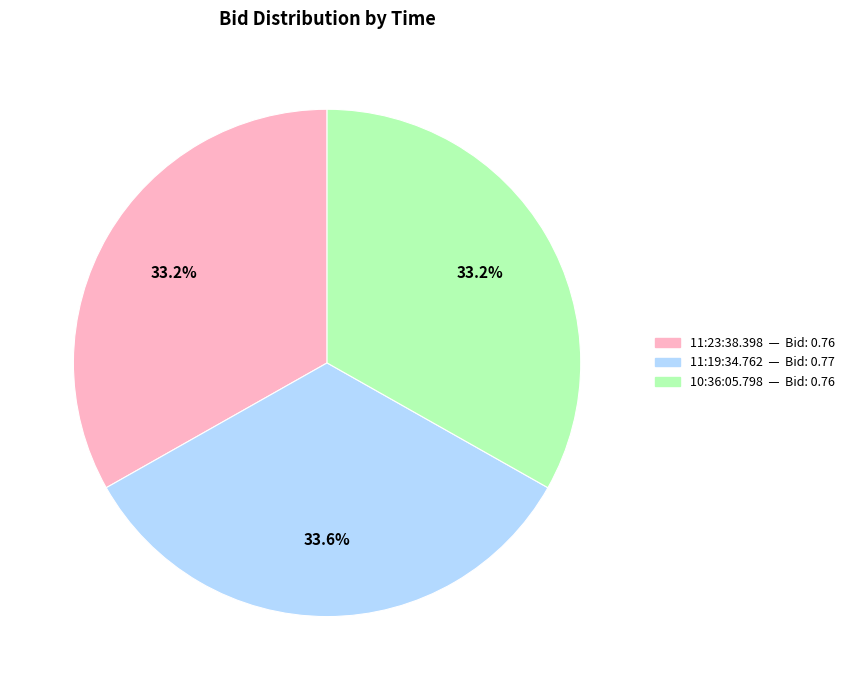

Count the number of slices in the pie.

3